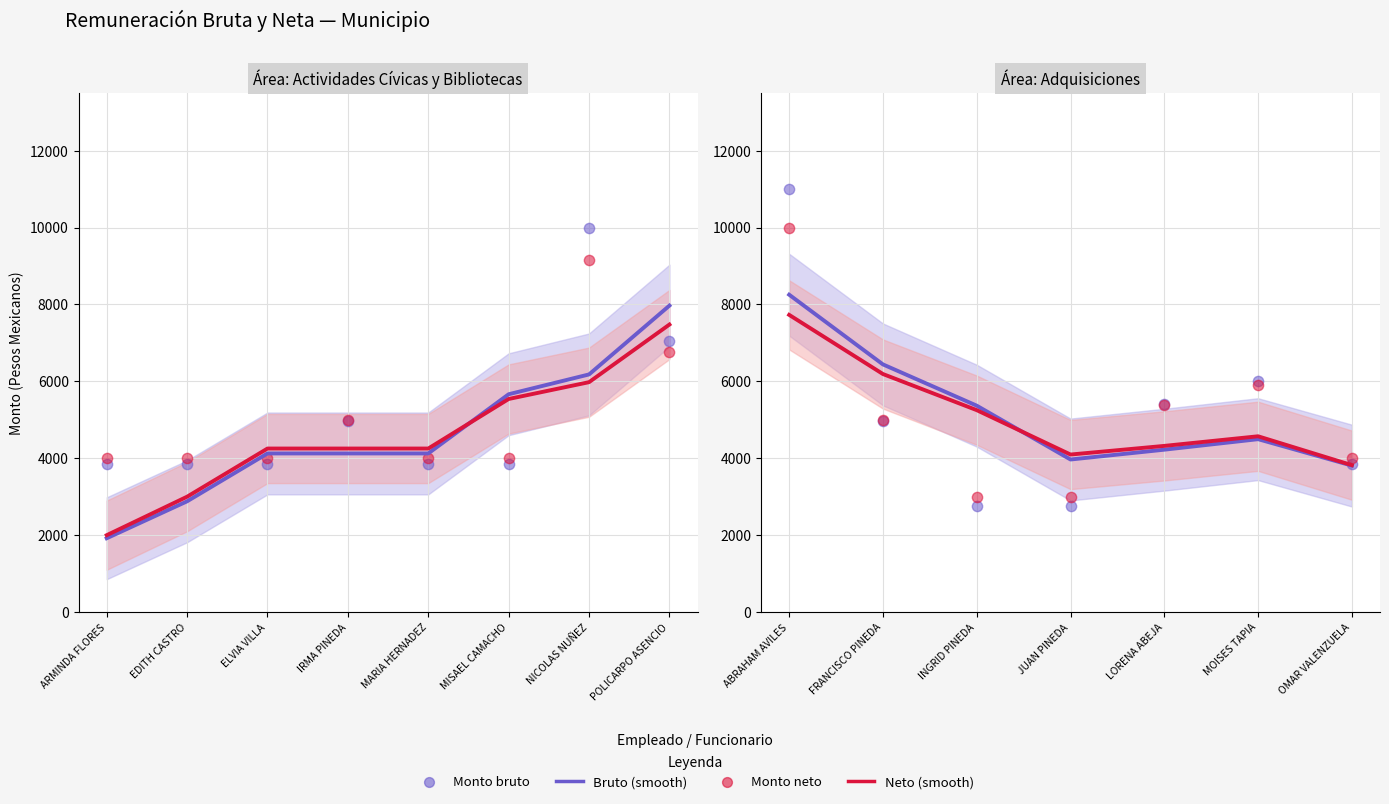

Which series reaches the minimum Y coordinate?

Monto bruto